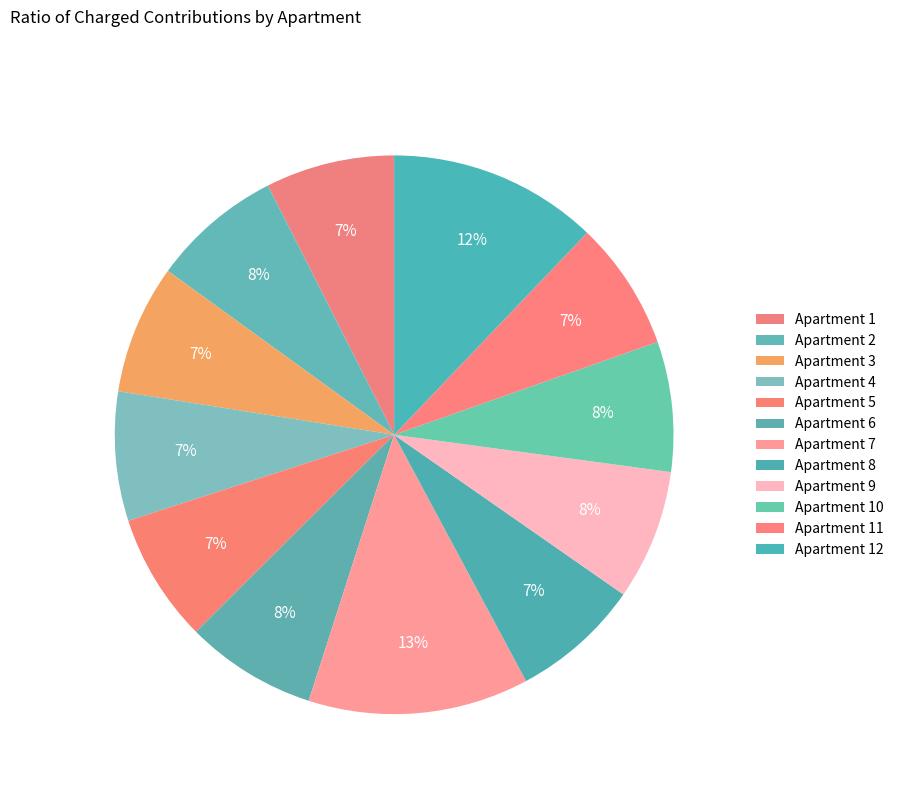

What is the smallest slice in the pie chart?

1